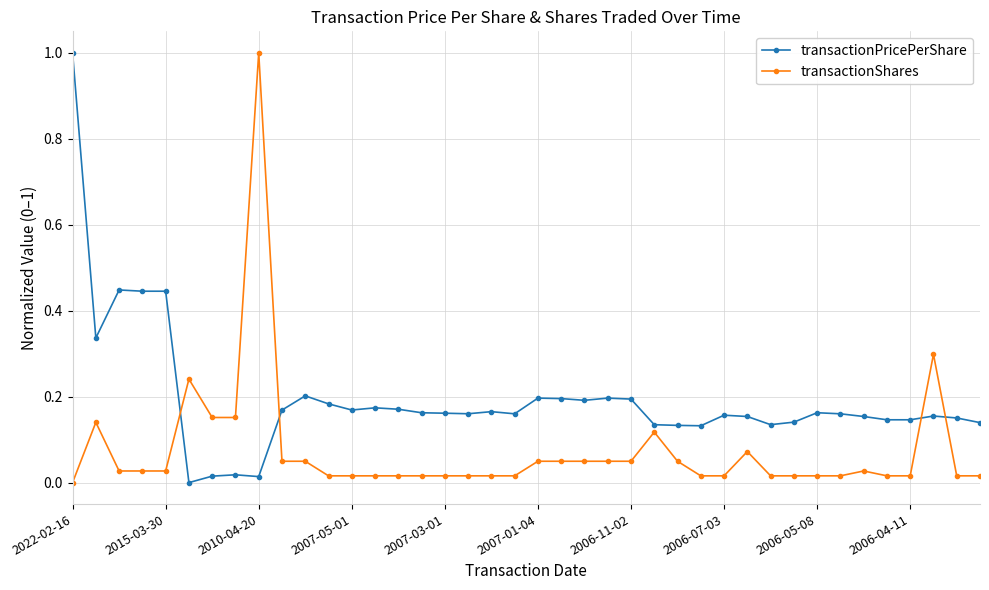

Does the chart have visible grid lines?

Yes